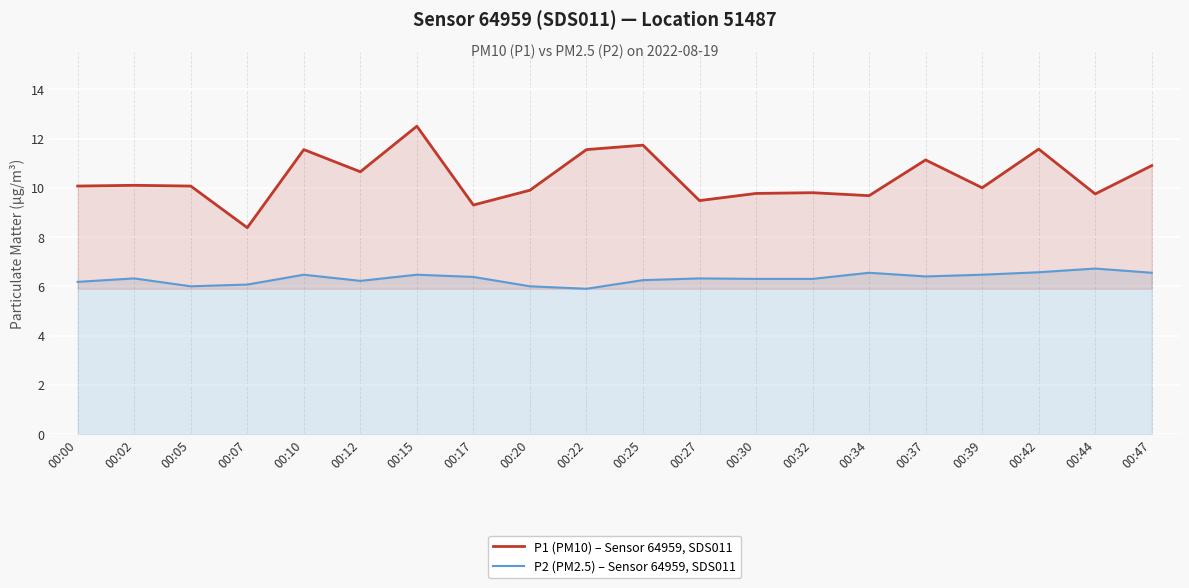

What is the minimum value for P2 (PM2.5) – Sensor 64959, SDS011?

5.9